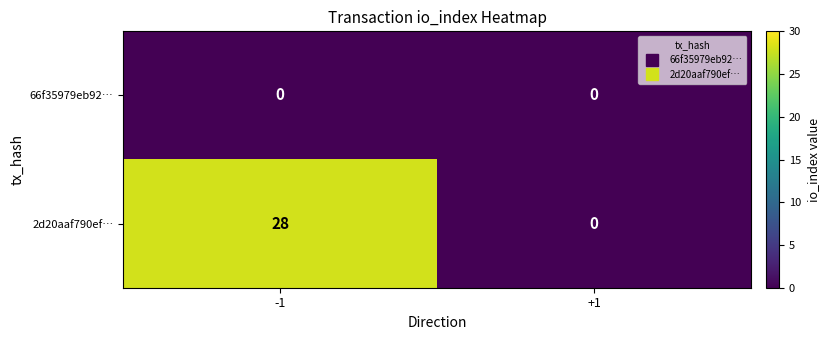

What is the difference between the maximum and minimum values in the 2d20aaf790ef… series?

28